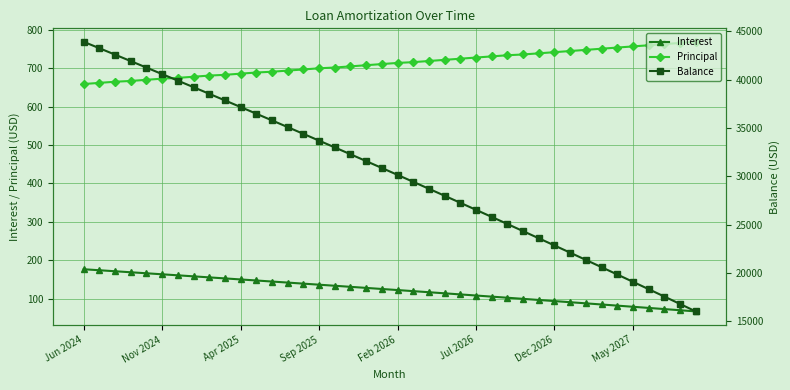

Which has a higher value, 39 or 14?

14